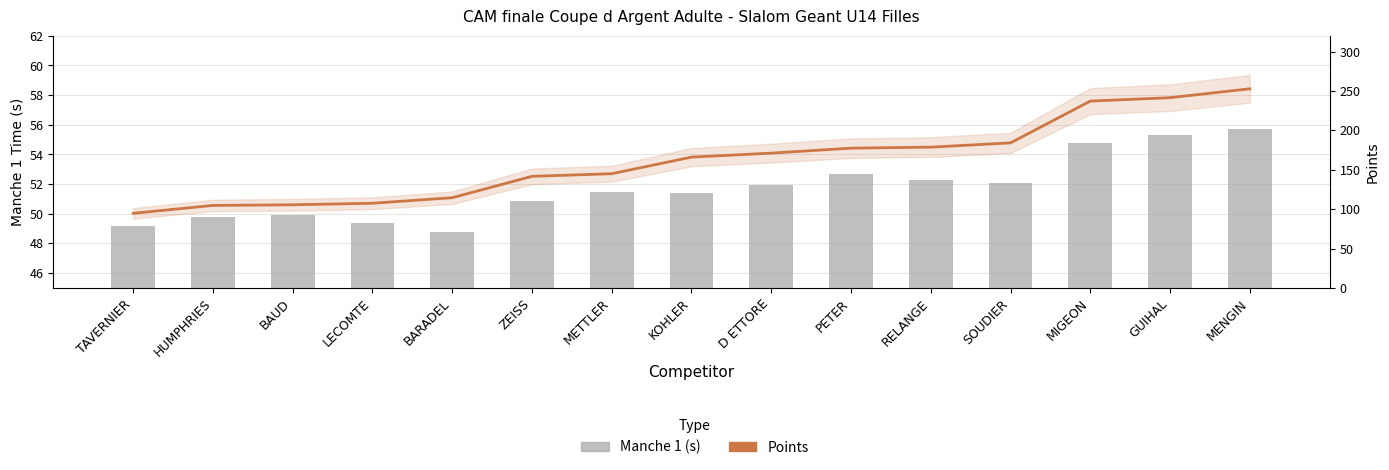

Reading left to right, what are all the values shown in this chart?

Manche 1 (s): 49.2	49.8	49.9	49.4	48.8	50.9	51.5	51.4	52.0	52.6	52.3	52.1	54.8	55.3	55.7
Points: 94.7	104.7	105.5	107.5	114.5	141.6	145.0	166.0	171.1	177.4	178.7	184.1	237.1	241.5	252.8